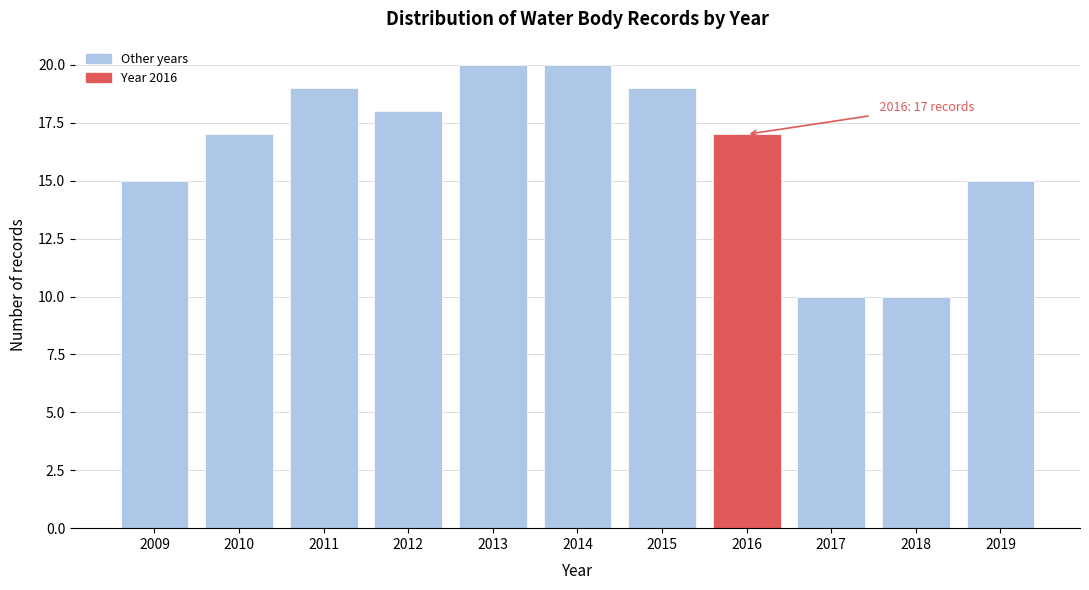

Reading left to right, extract all data points from this chart.

2009=15	2010=17	2011=19	2012=18	2013=20	2014=20	2015=19	2016=17	2017=10	2018=10	2019=15